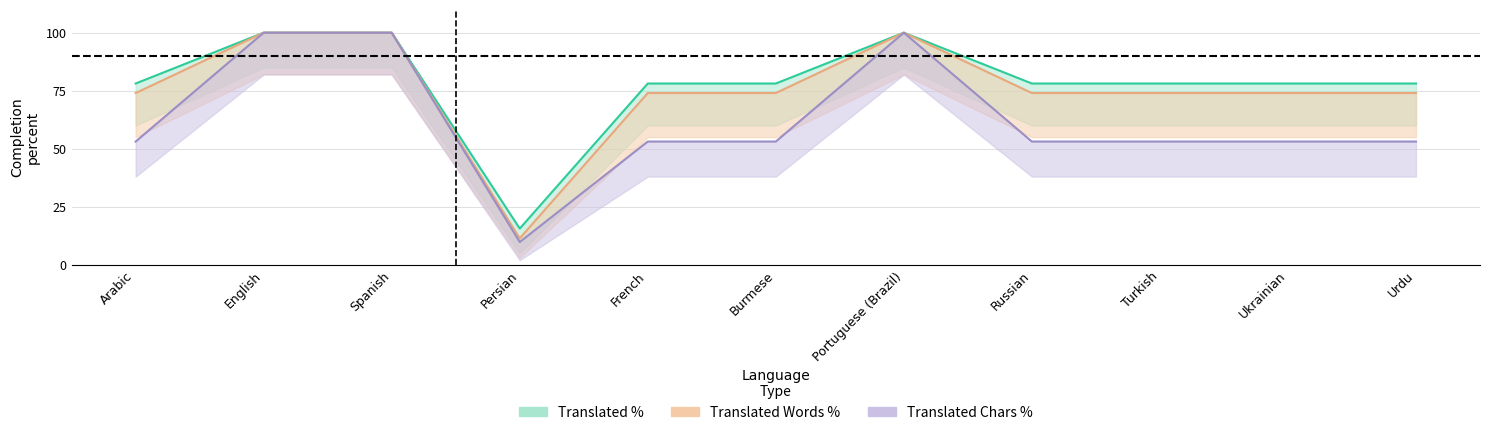

The translated_chars_percent series shows 17.8 at Turkish. True or false?

False